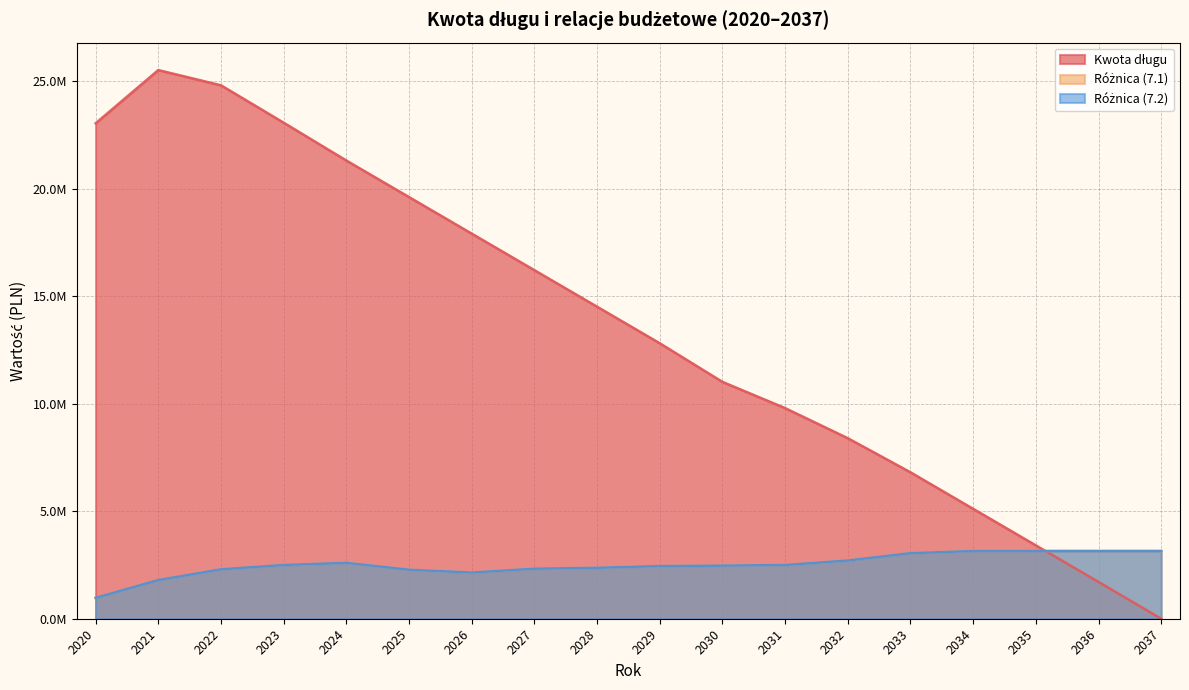

How many series are shown in this chart?

3